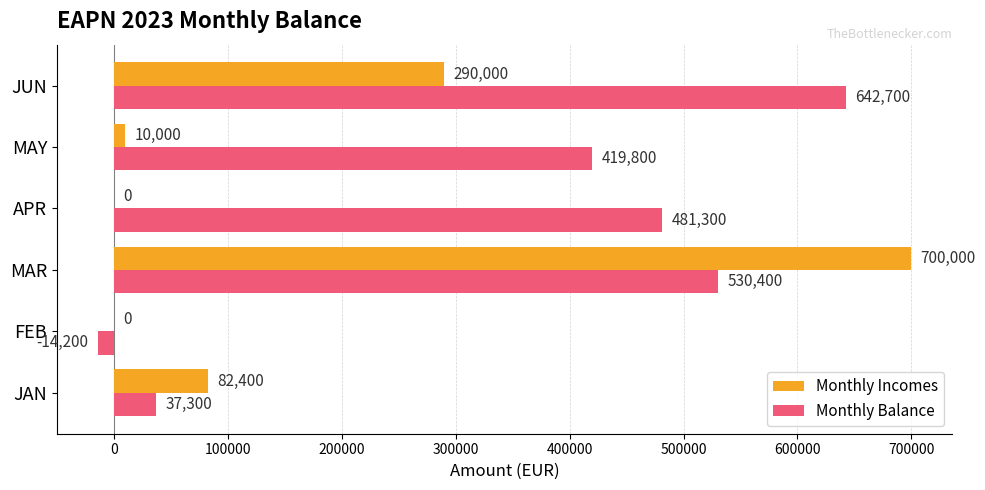

What is the sum of all Monthly Incomes values?

1082400